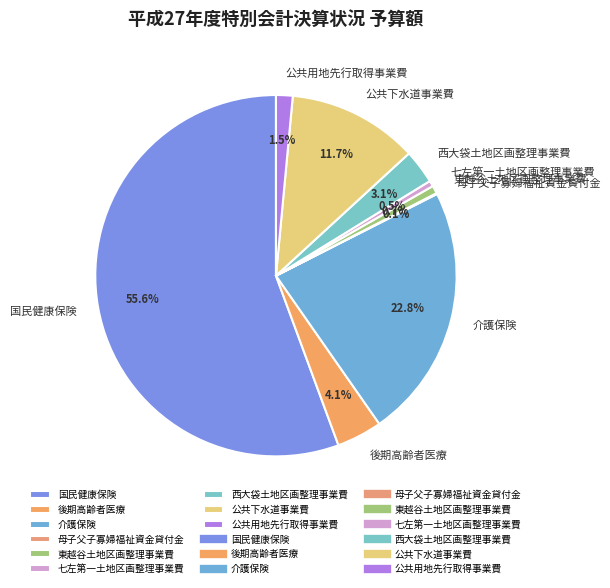

Is it true that 後期高齢者医療 is 4% of the pie?

True